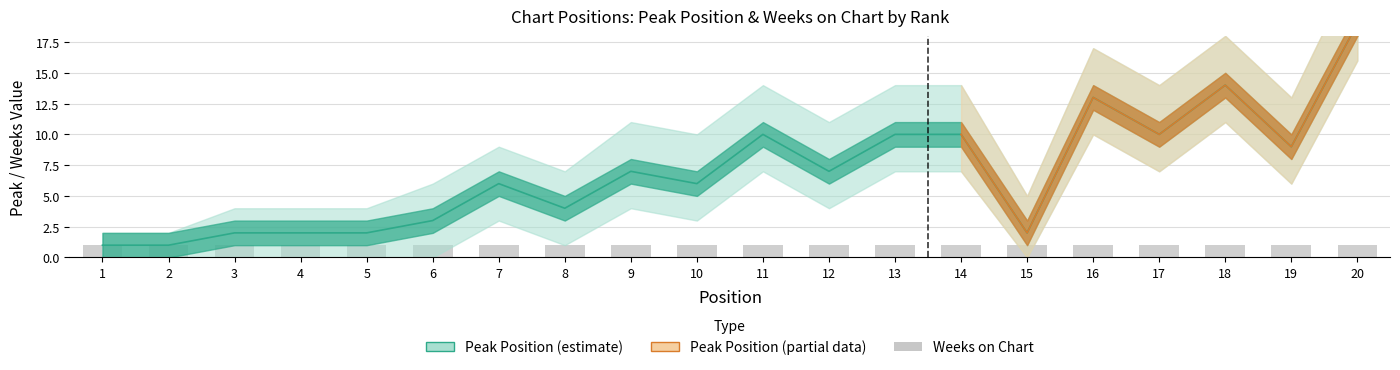

Which label corresponds to the smallest value in the chart?

1